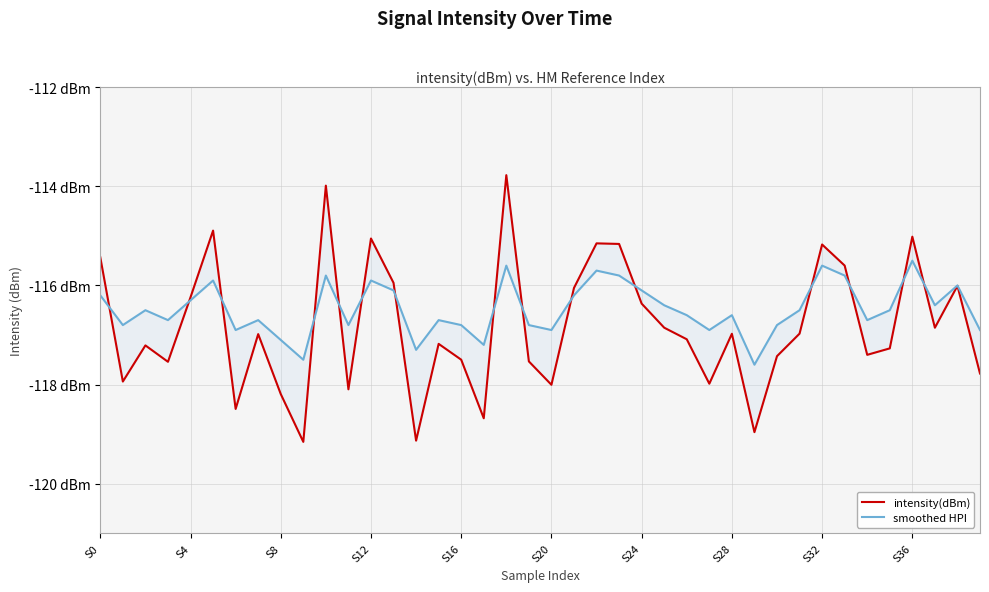

What is the spread (max minus min) of values at S0?

0.8